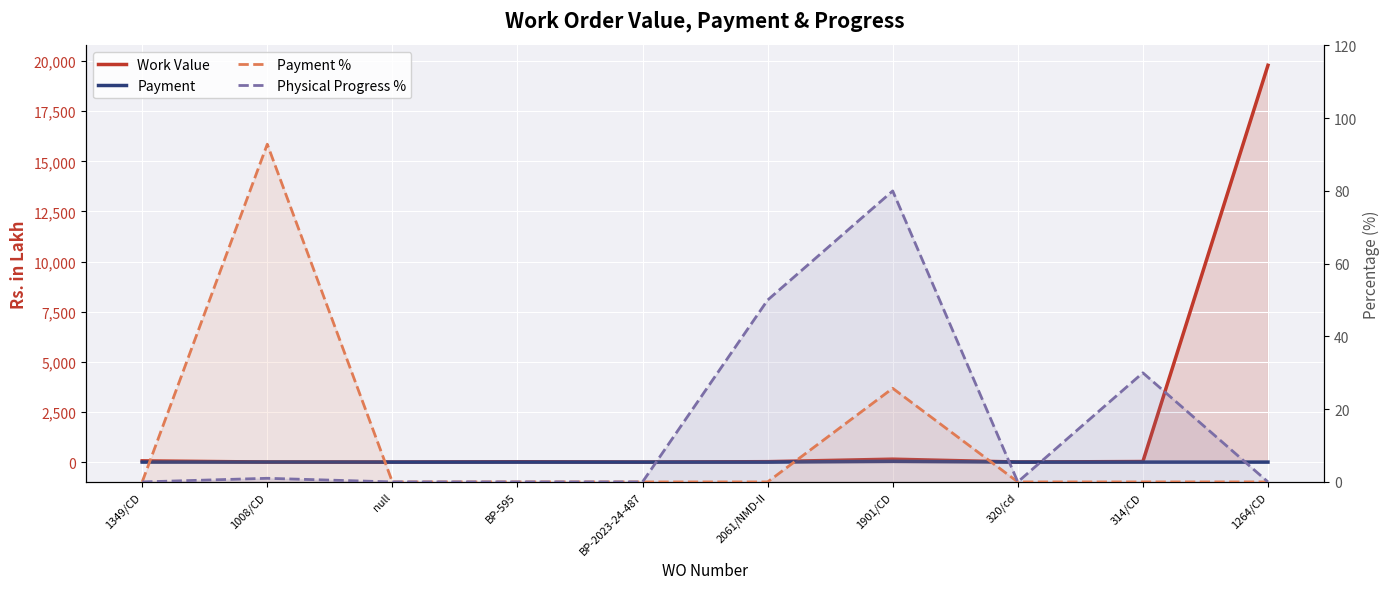

Reading left to right, extract all data points from this chart.

Work Value: 1349/CD=61.6	1008/CD=3.0	null=0.1	BP-595=15.0	BP-2023-24-487=0.1	2061/NMD-II=21.2	1901/CD=145.8	320/cd=2.7	314/CD=28.6	1264/CD=19789.3
Payment: 1349/CD=0.0	1008/CD=2.8	null=0.0	BP-595=0.0	BP-2023-24-487=0.0	2061/NMD-II=0.0	1901/CD=37.5	320/cd=0.0	314/CD=0.0	1264/CD=0.0
Payment %: 1349/CD=0.0	1008/CD=92.8	null=0.0	BP-595=0.0	BP-2023-24-487=0.0	2061/NMD-II=0.0	1901/CD=25.7	320/cd=0.0	314/CD=0.0	1264/CD=0.0
Physical Progress %: 1349/CD=0.0	1008/CD=1.0	null=0.0	BP-595=0.0	BP-2023-24-487=0.0	2061/NMD-II=50.0	1901/CD=80.0	320/cd=0.0	314/CD=30.0	1264/CD=0.0